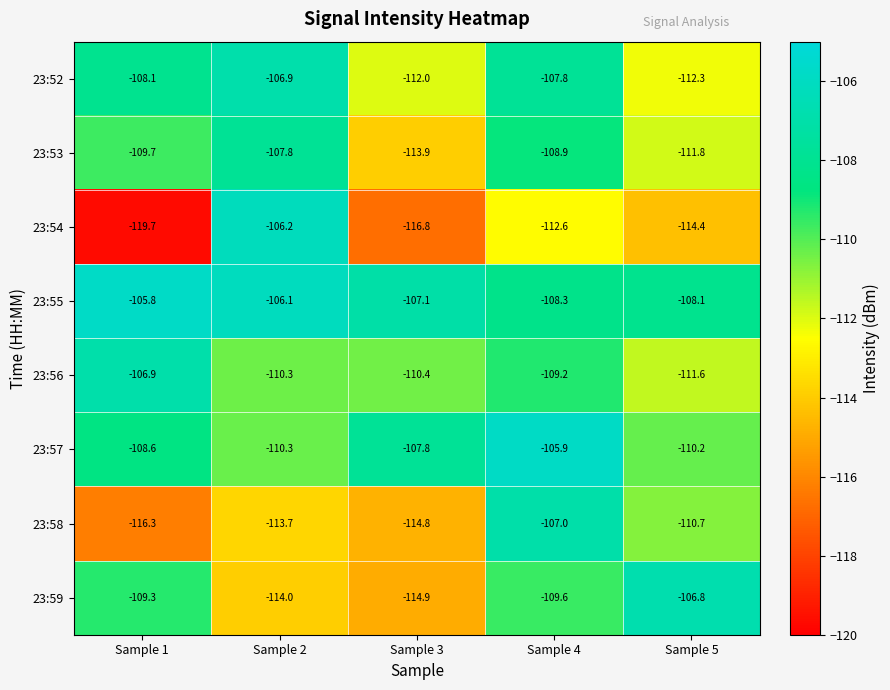

Where does the 23:55 series first go above -107?

Sample 1